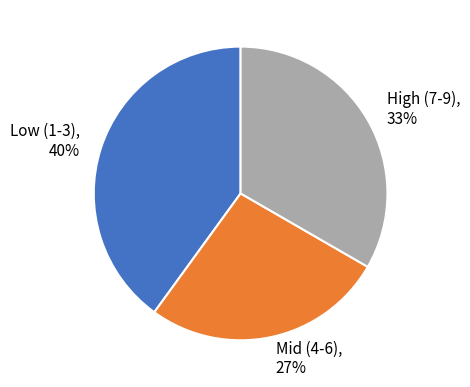

What is the ratio of the value at High (7-9) to the value at Low (1-3)?

0.8